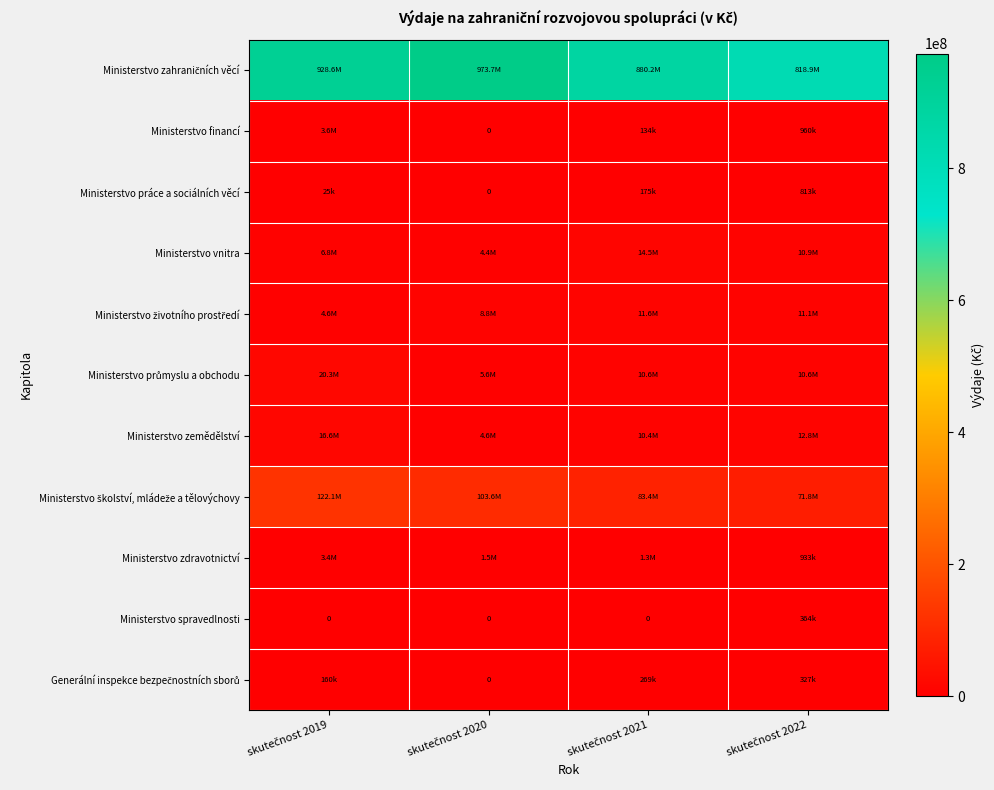

What is the greatest value displayed?

973688734.0